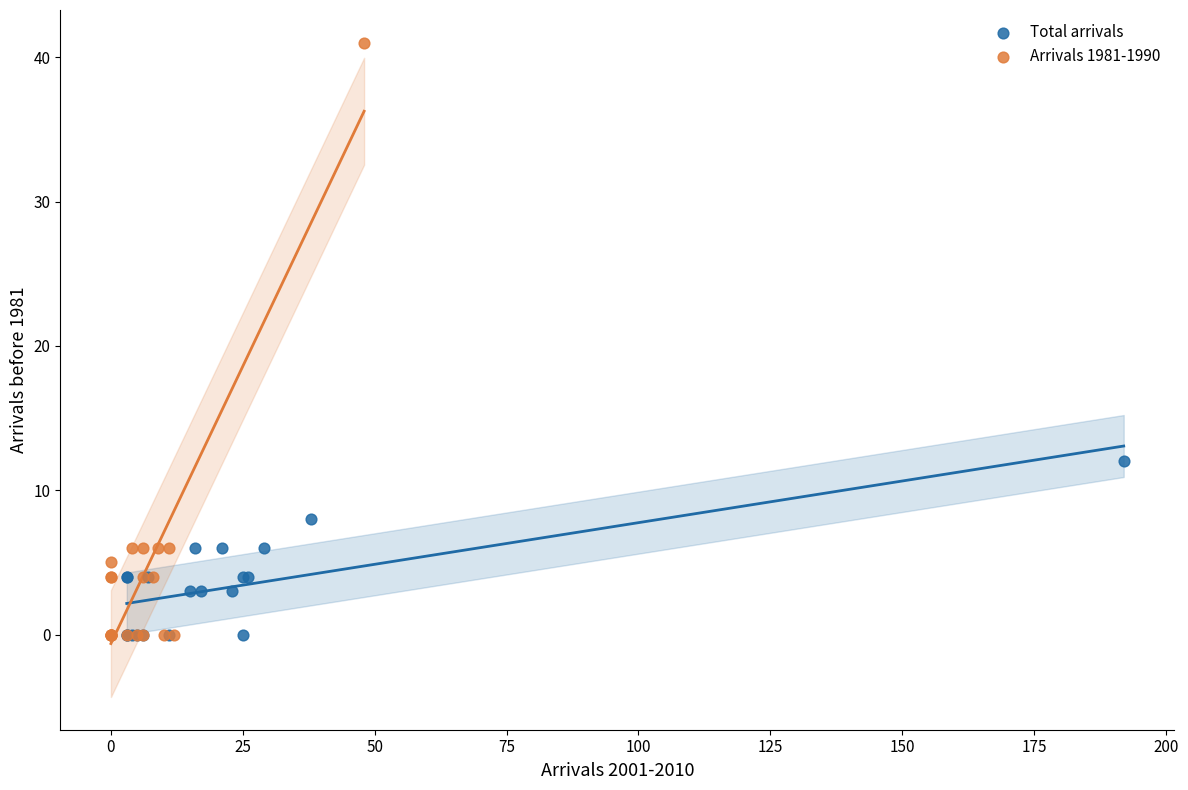

Which series reaches the maximum Y coordinate?

Arrivals 1981-1990